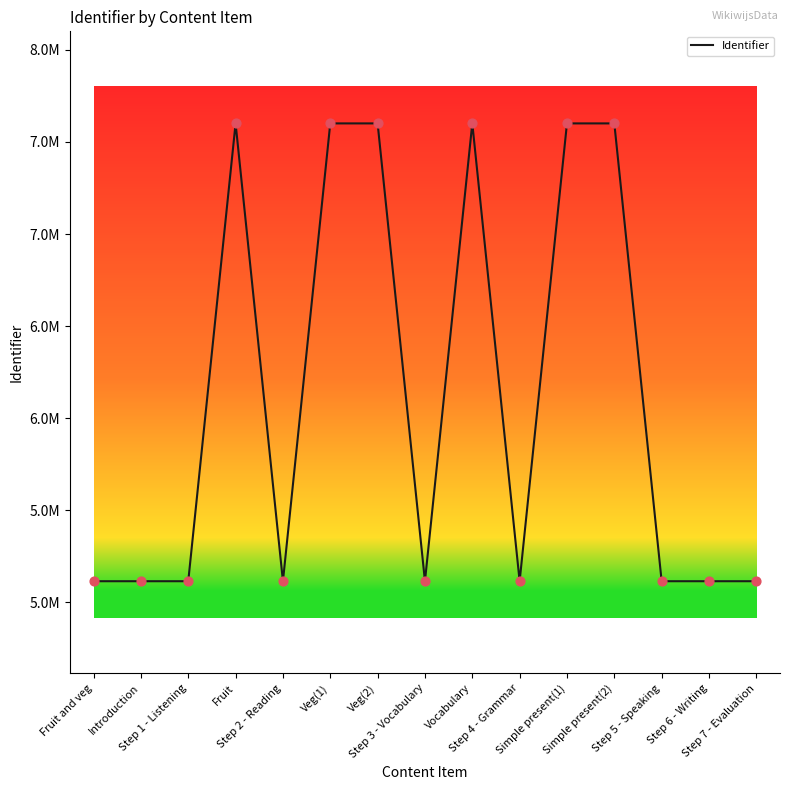

Approximately how many times larger is the value at Step 6 - Writing compared to Veg(2)?

0.7